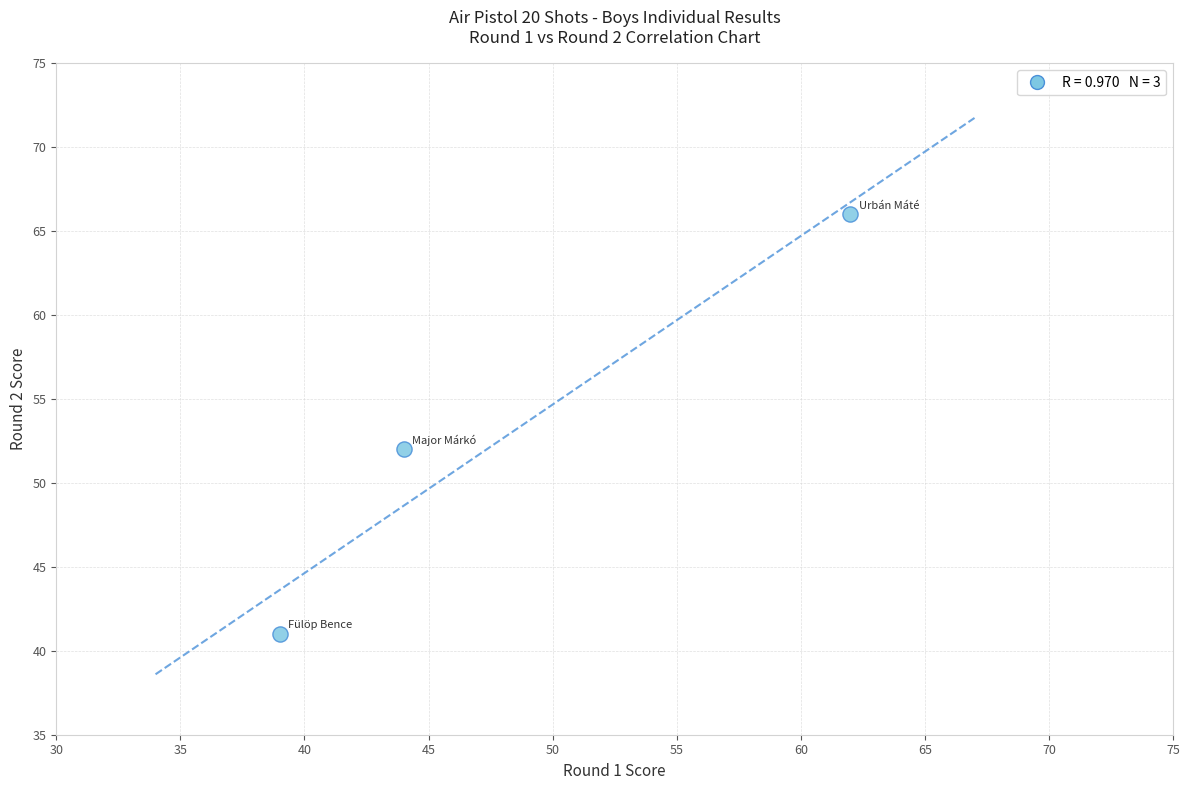

What is the average X value?

48